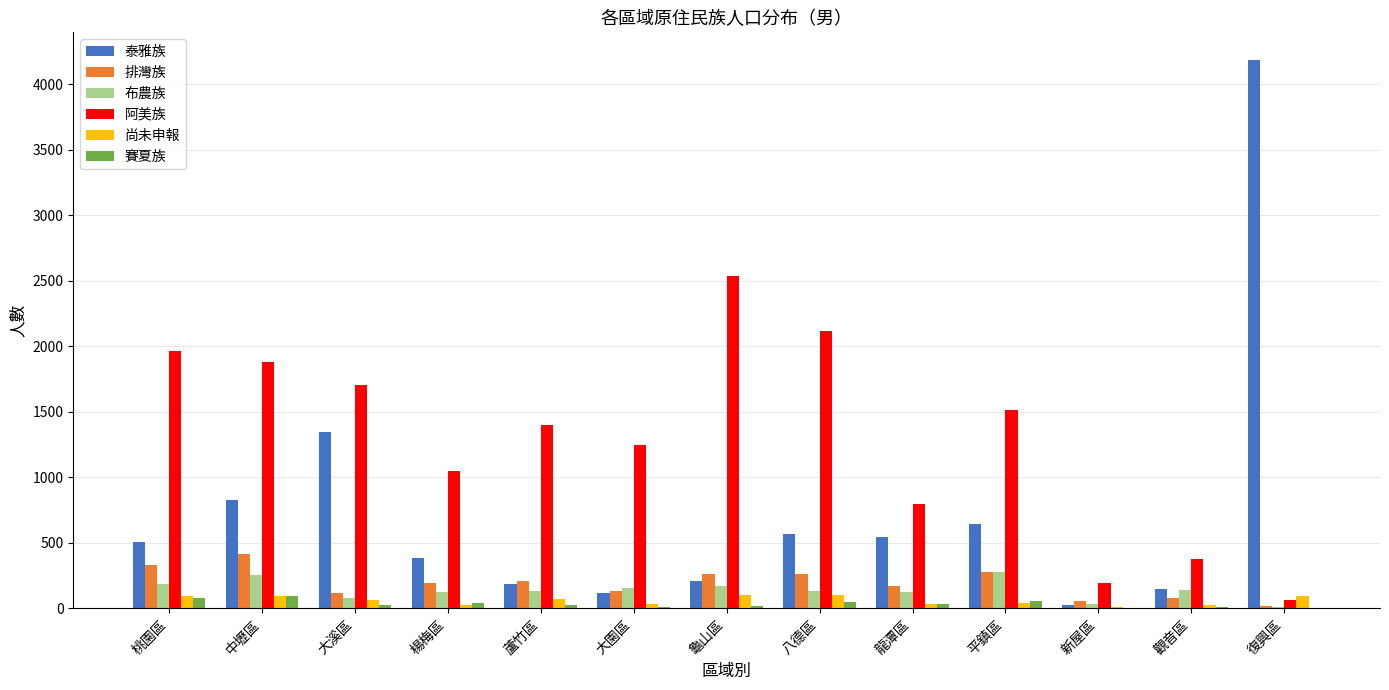

True or false: 阿美族 has a value of 1414 at 八德區.

False